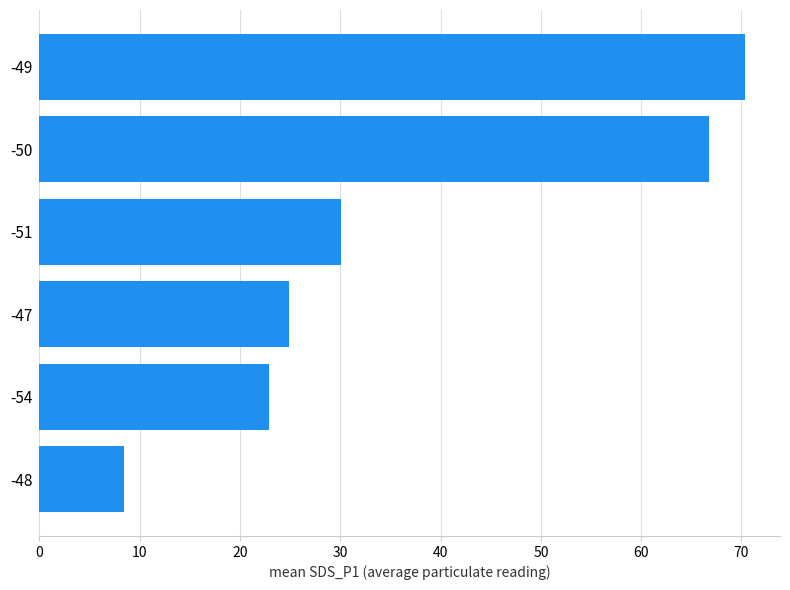

Between -50 and -49, which is larger?

-49